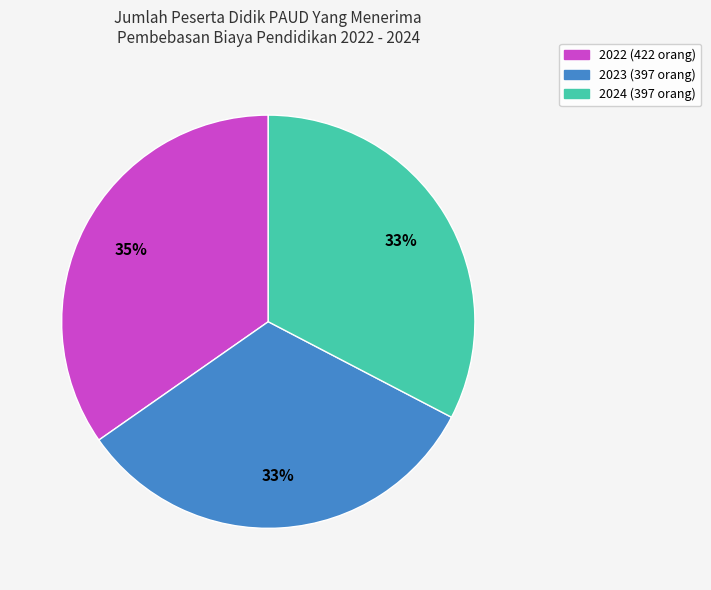

Which category has the biggest portion of the pie?

2022